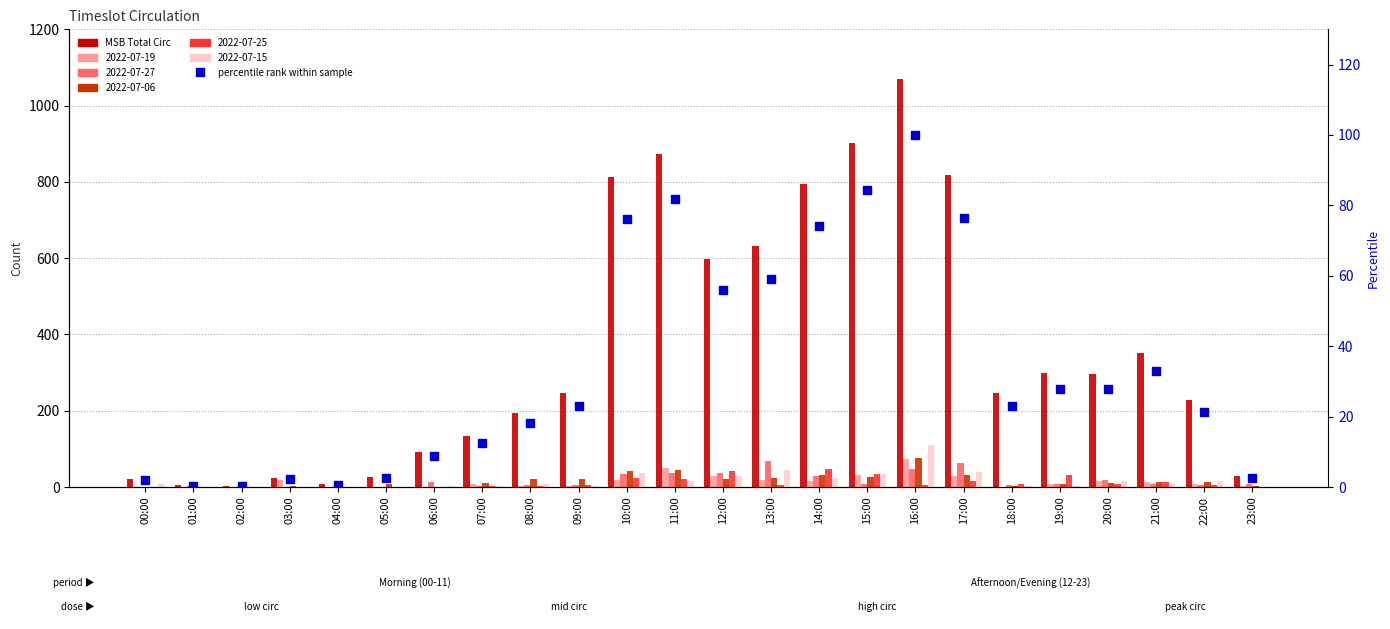

At which category is the sum across all series the highest?

16:00